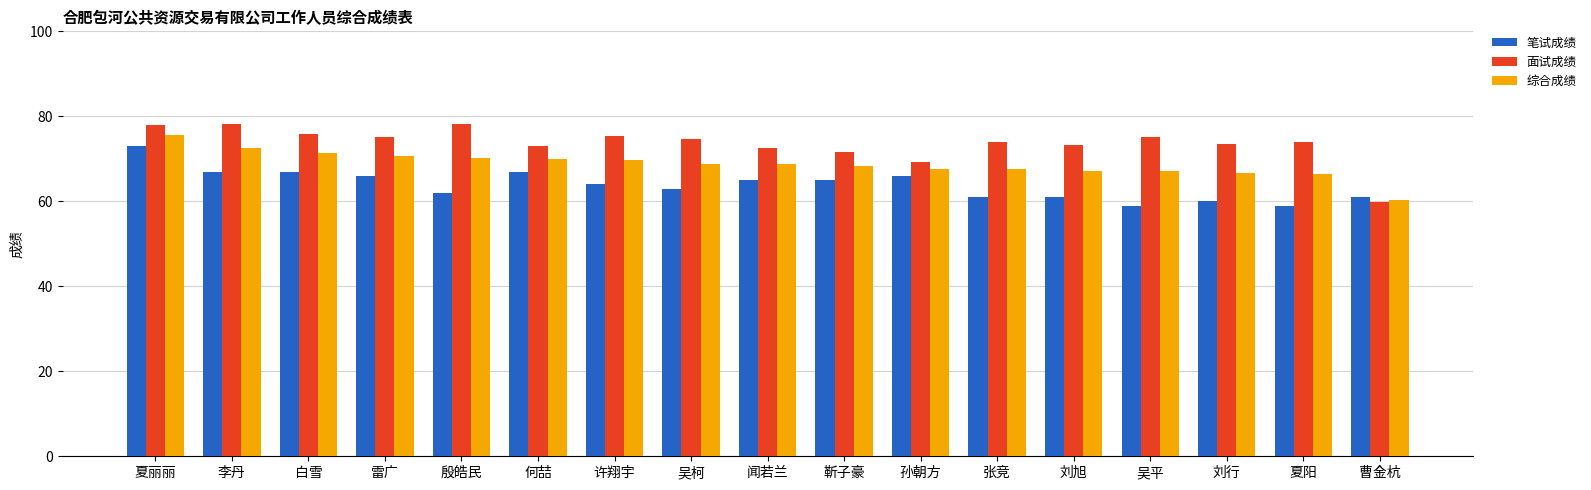

Rank the series by their average value, from highest to lowest.

面试成绩, 综合成绩, 笔试成绩